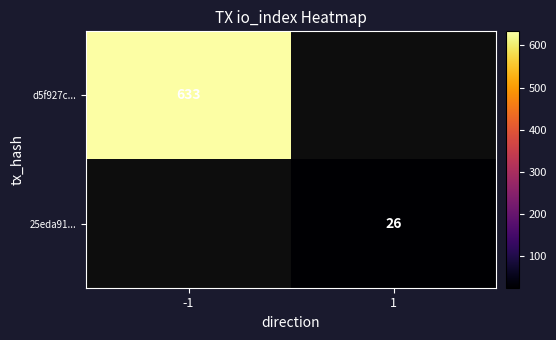

At how many categories does at least one series exceed 597?

1